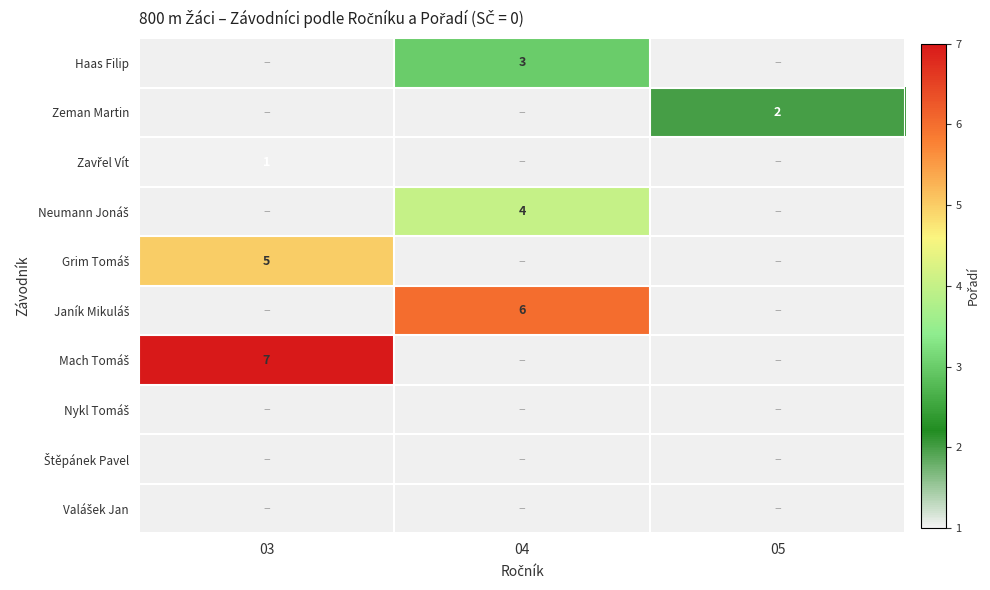

At which category is the sum across all series the highest?

03